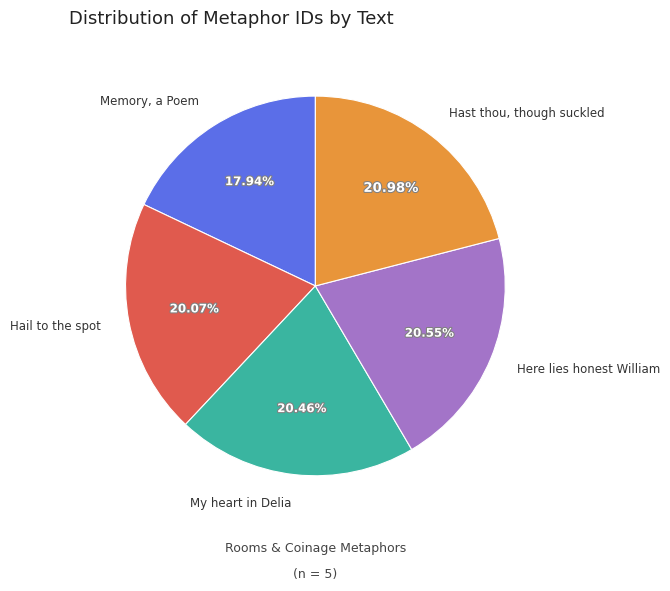

The Memory, a Poem slice represents 28% of the pie. True or false?

False